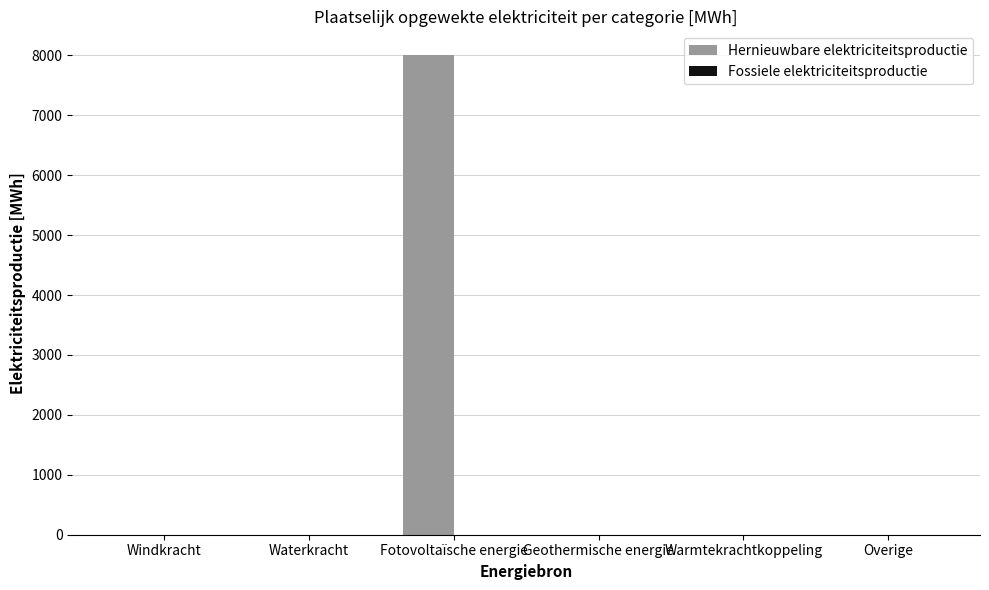

What is the maximum value shown in the chart?

8002.1